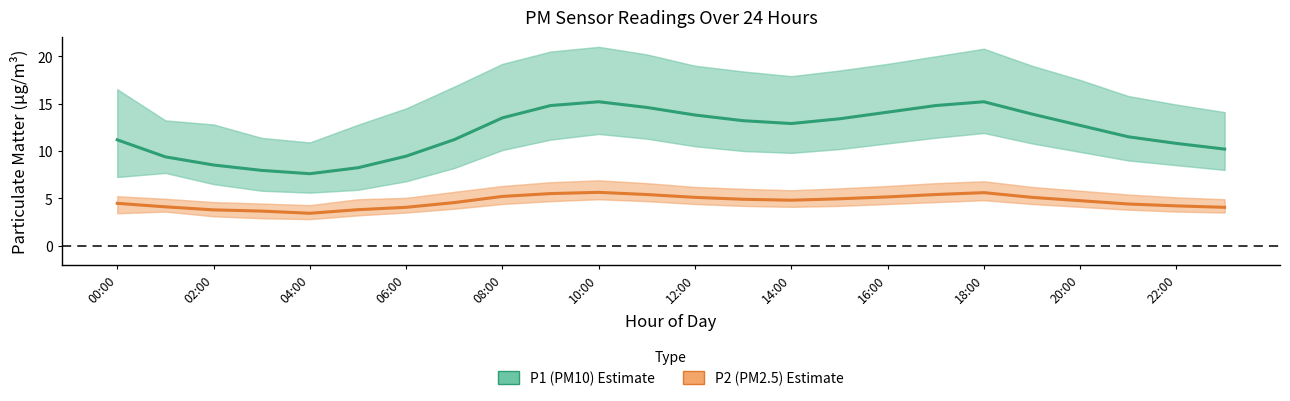

Is the value of P1 (PM10) at 12:00 greater than the value of P2 (PM2.5) at 06:00?

Yes